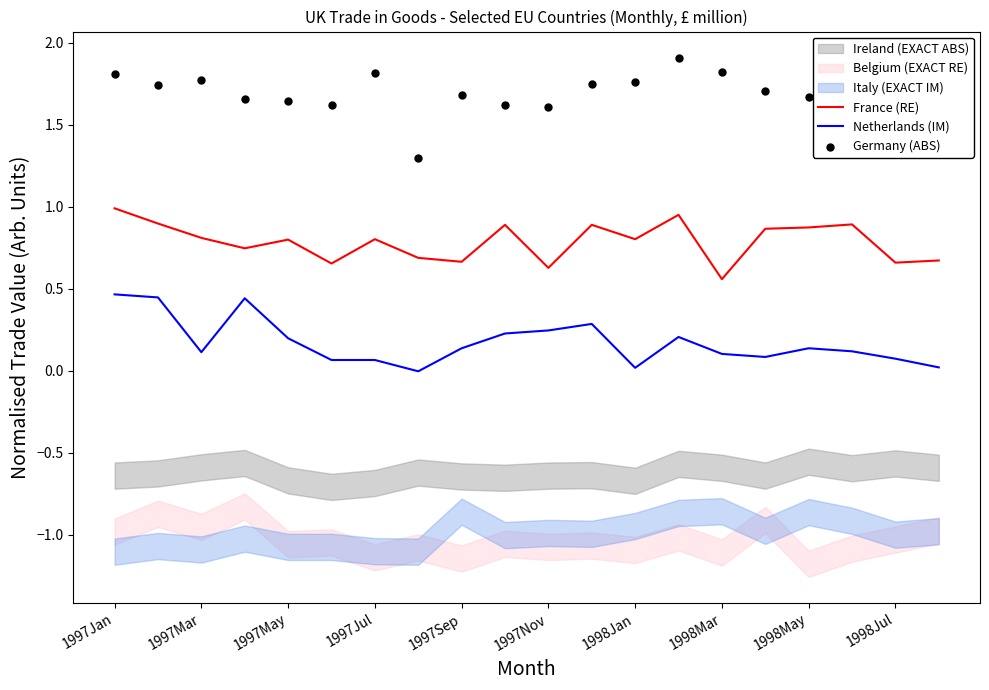

The France (RE) series shows 0.9 at 1998Mar. True or false?

False